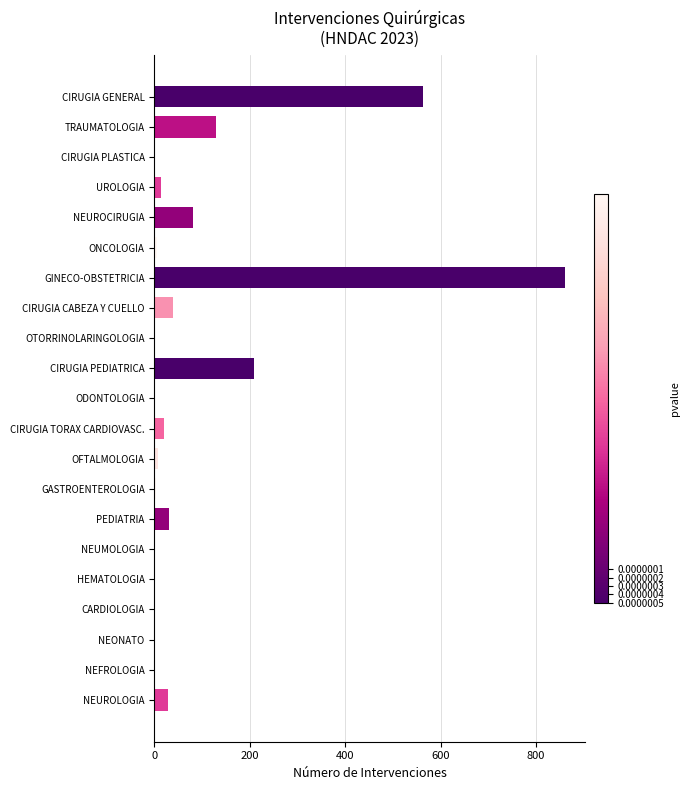

How many categories are shown in the chart?

21